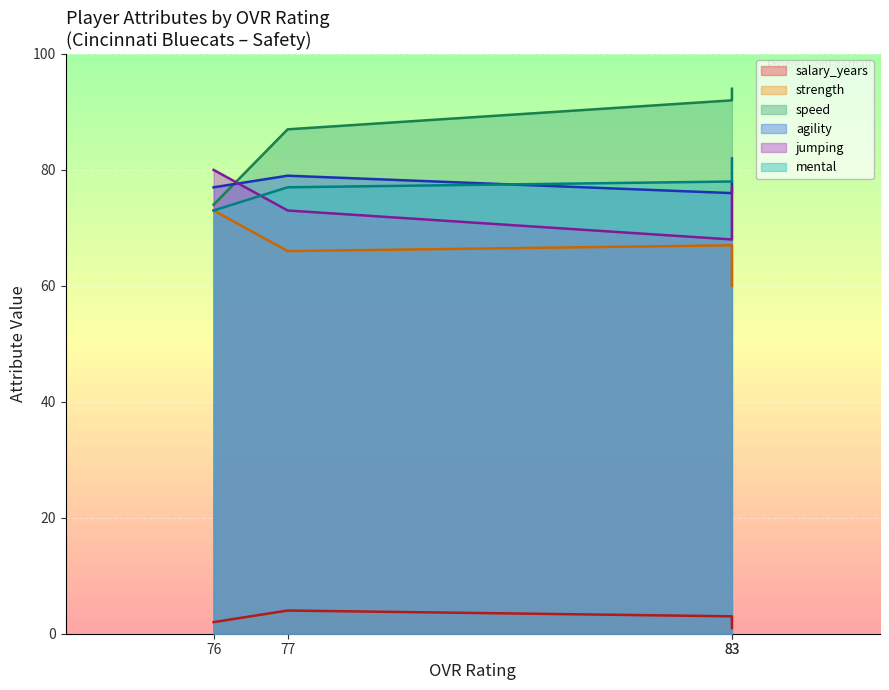

What is the average value of the mental series?

78